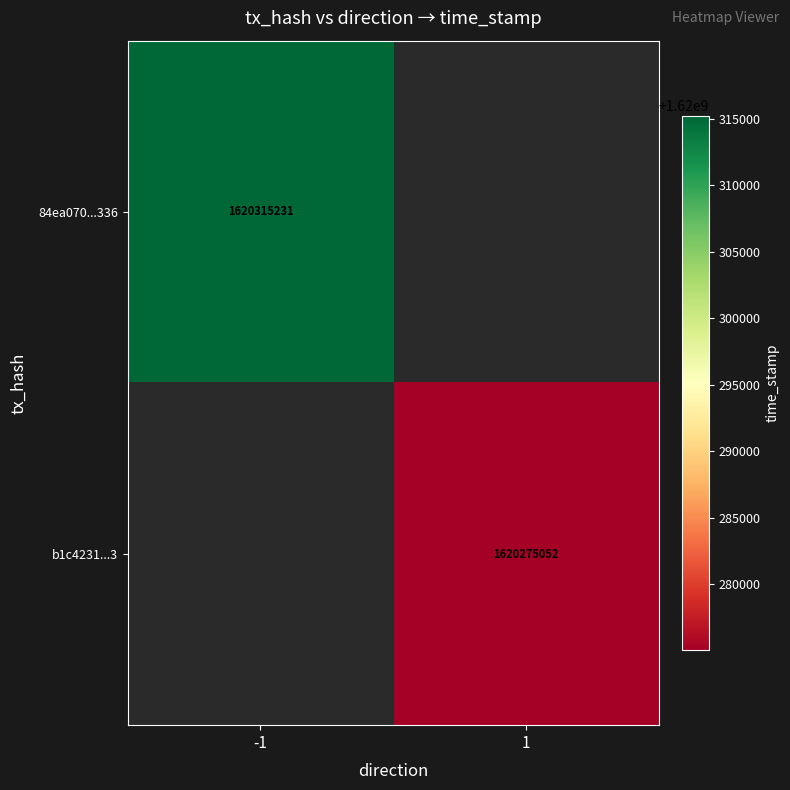

True or false: b1c4231...3 has a value of 1620275052 at 1.

True